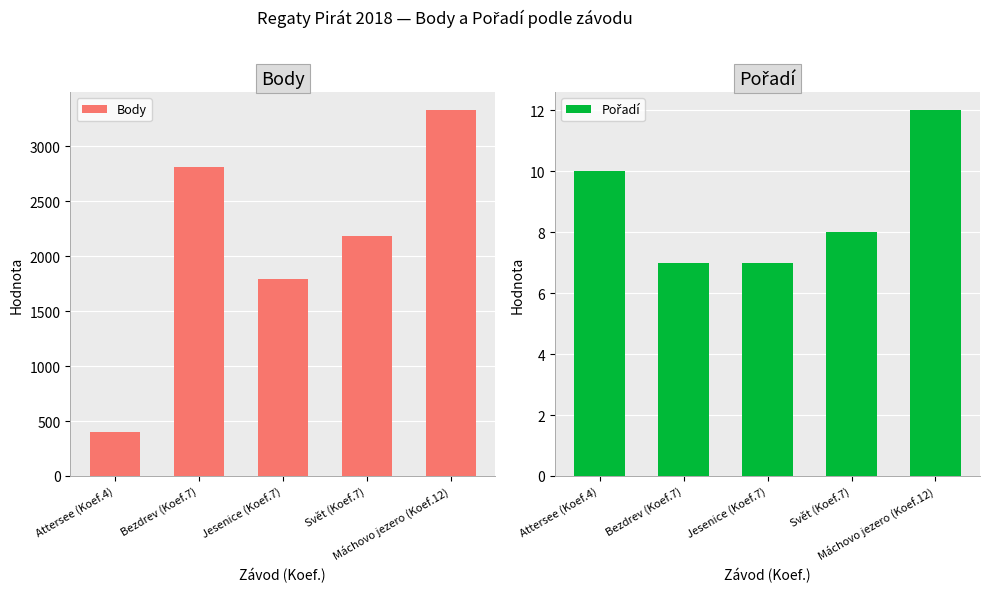

How many data points in Pořadí are less than 8?

2